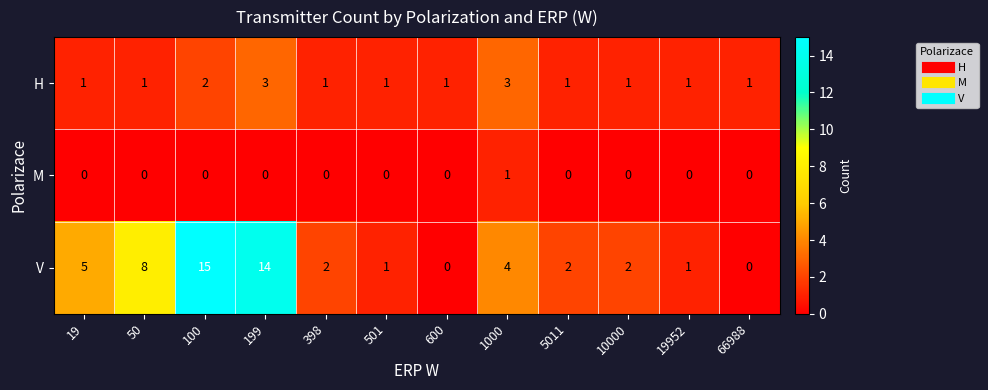

What is the total value across all series at 199?

17